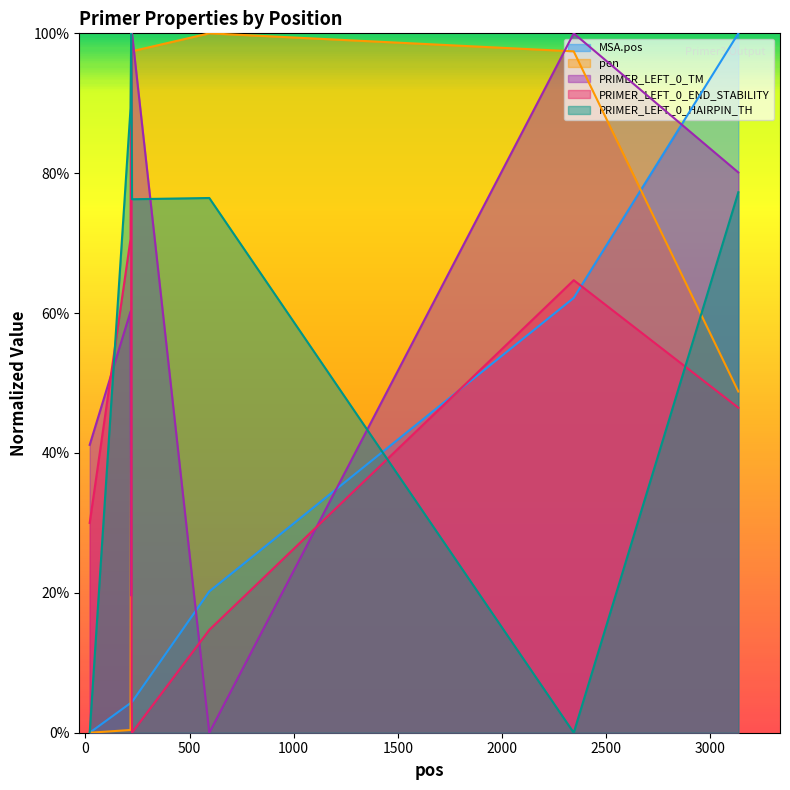

At which category does PRIMER_LEFT_0_HAIRPIN_TH reach its first local valley?

224